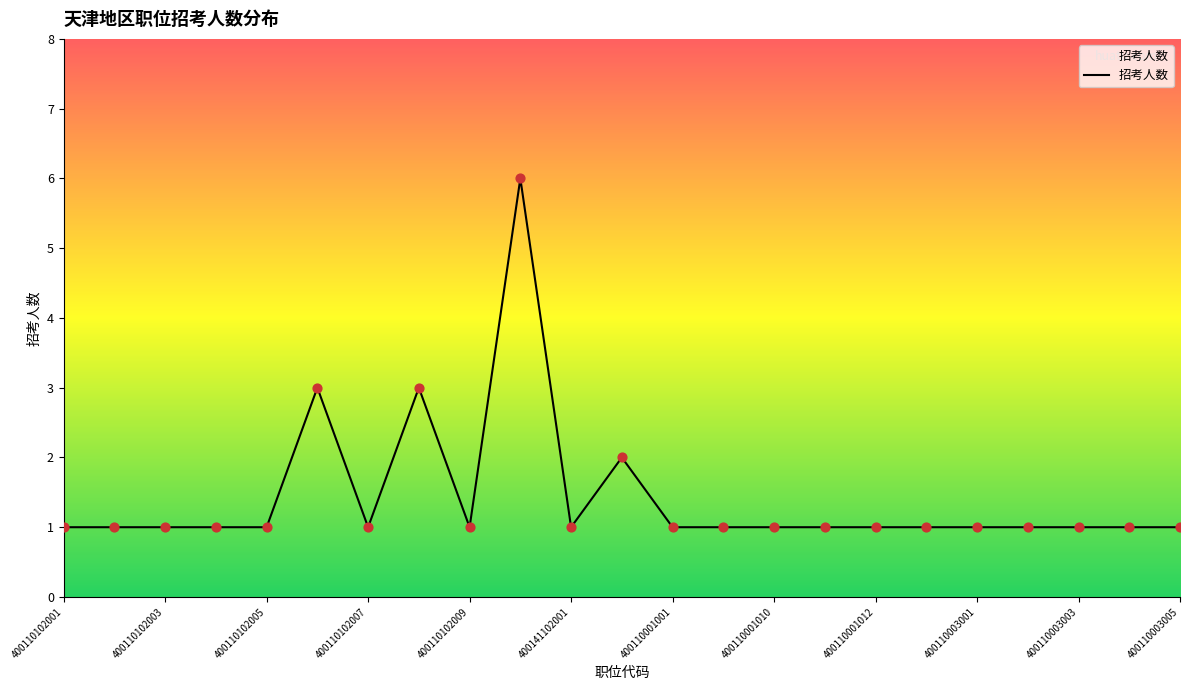

What is the maximum value shown in the chart?

6